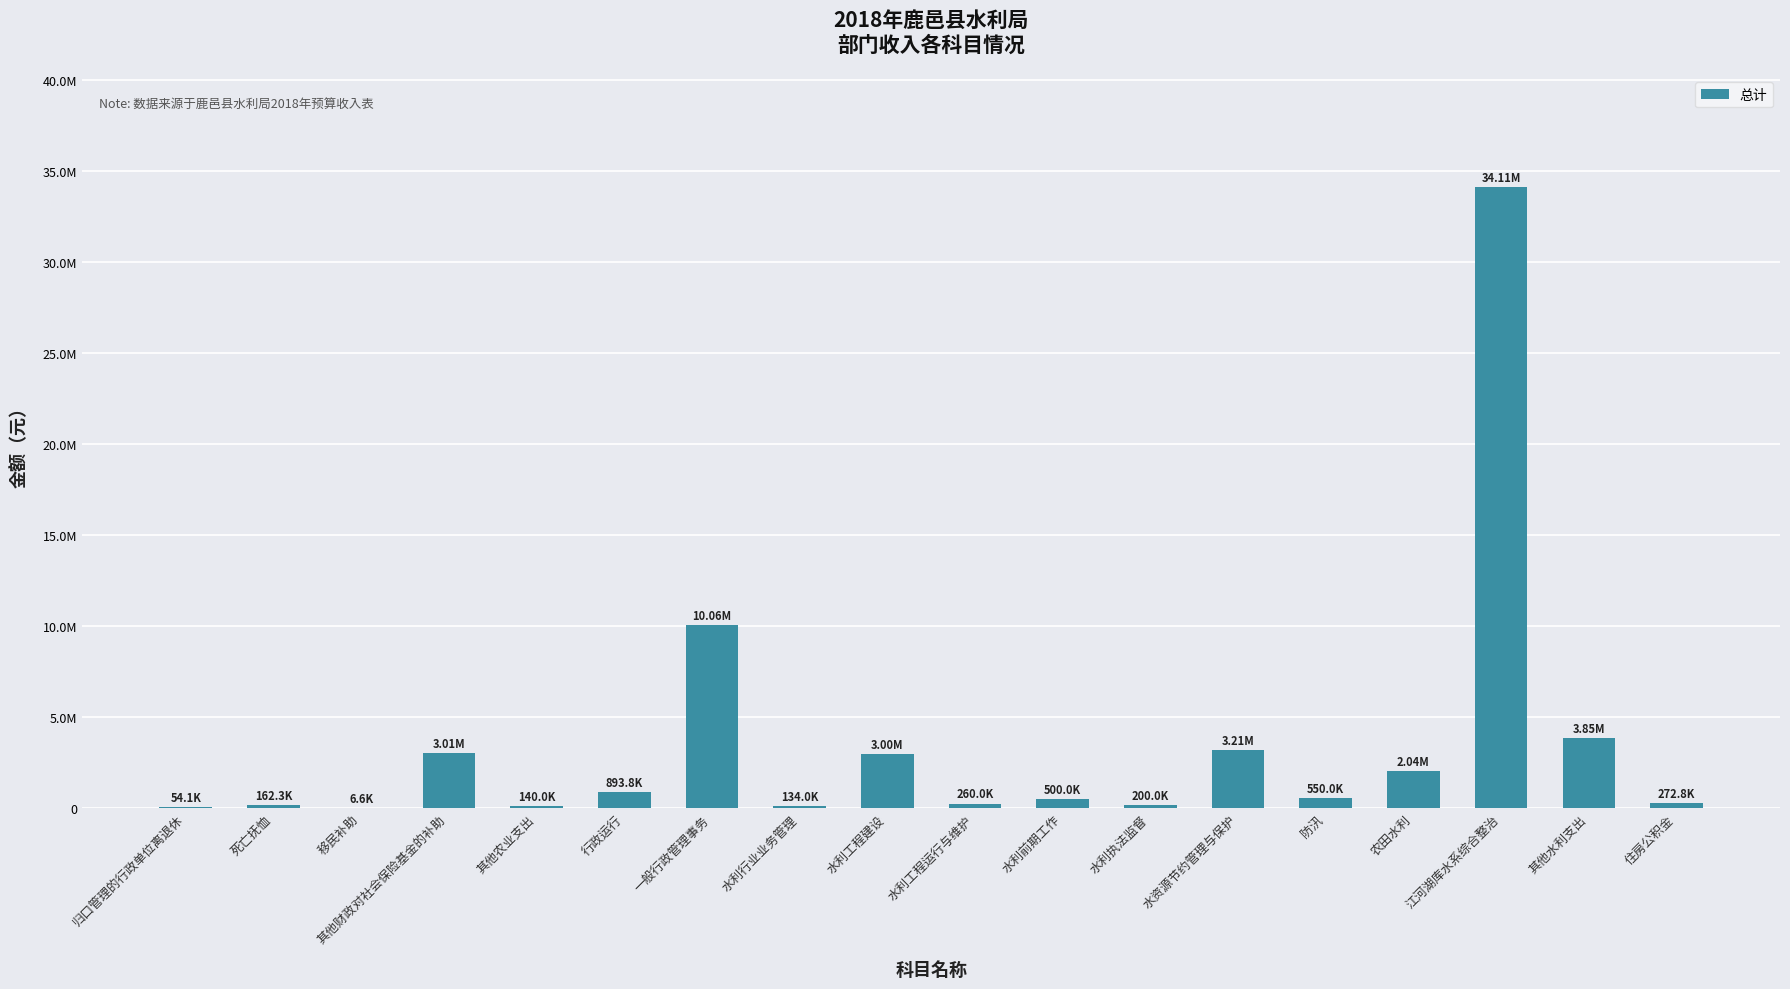

Are the bars horizontal?

No